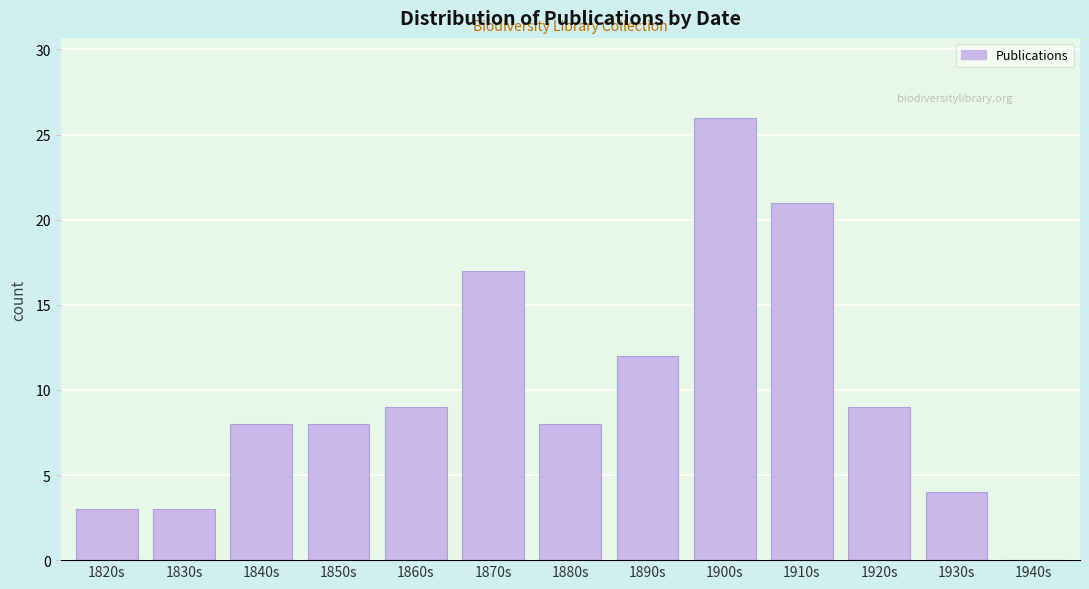

Reading left to right, what are all the values shown in this chart?

1820s=3	1830s=3	1840s=8	1850s=8	1860s=9	1870s=17	1880s=8	1890s=12	1900s=26	1910s=21	1920s=9	1930s=4	1940s=0